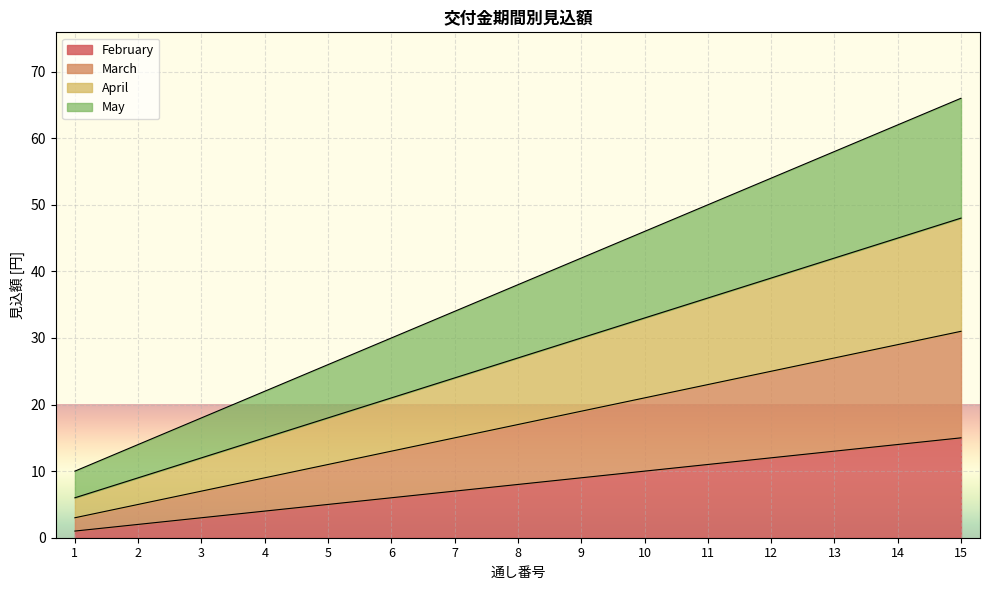

At 15, list the series in order from smallest to largest.

February, March, April, May